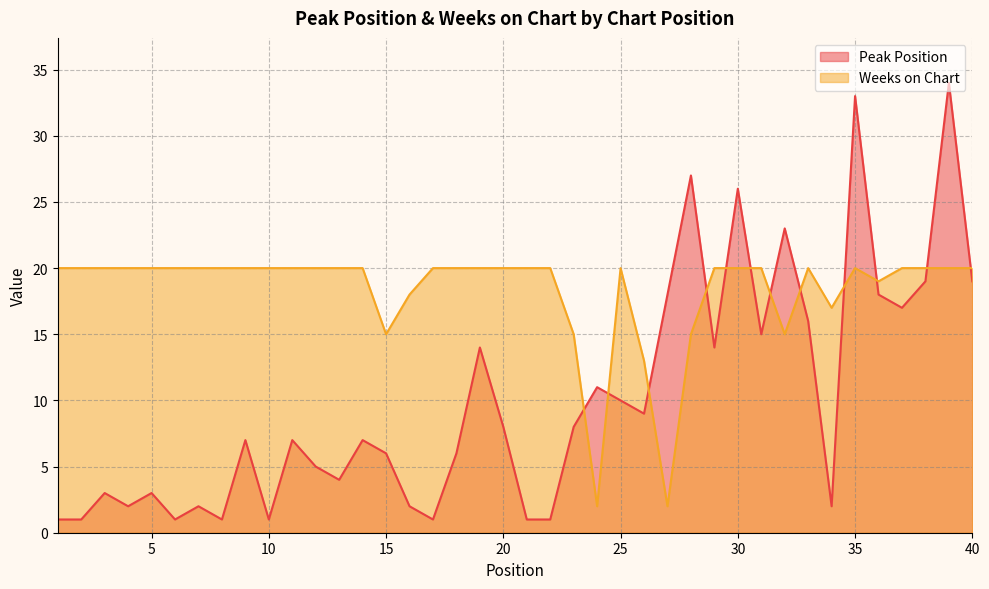

Is the value of Peak Position at 34 greater than the value of Weeks on Chart at 7?

No